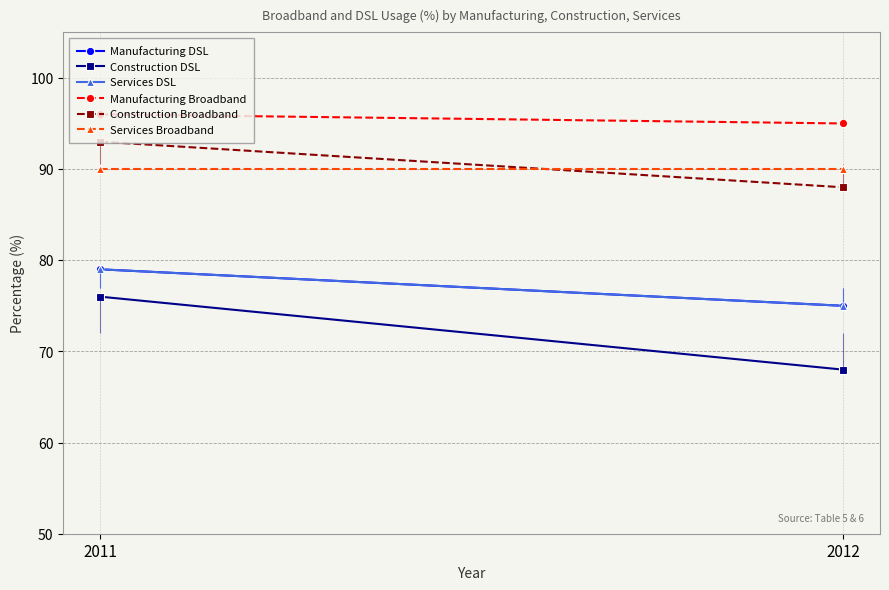

How many lines are shown in the chart?

6